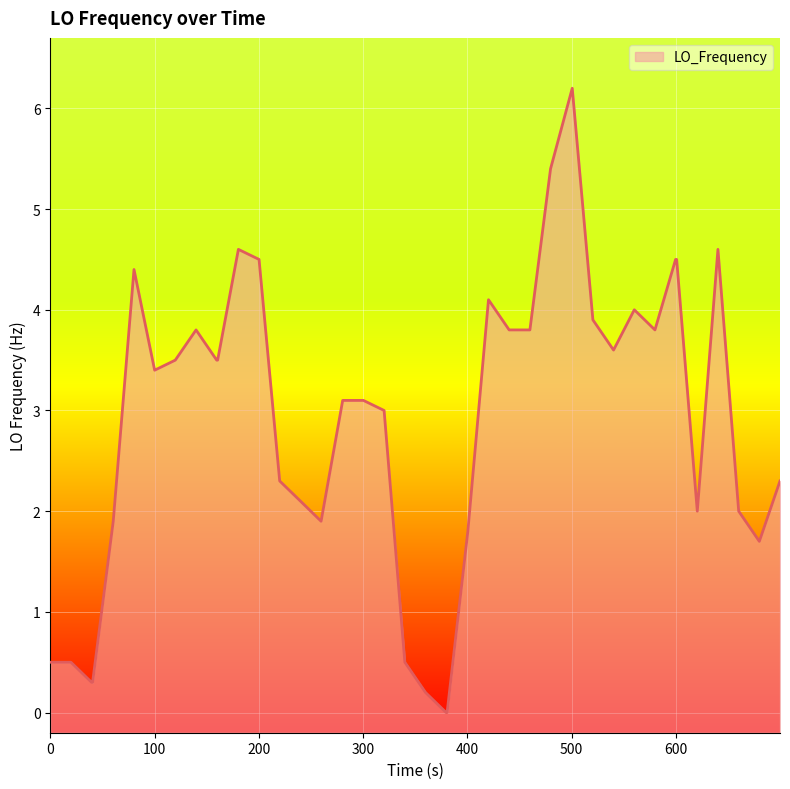

What is the difference between the maximum and minimum values?

6.2